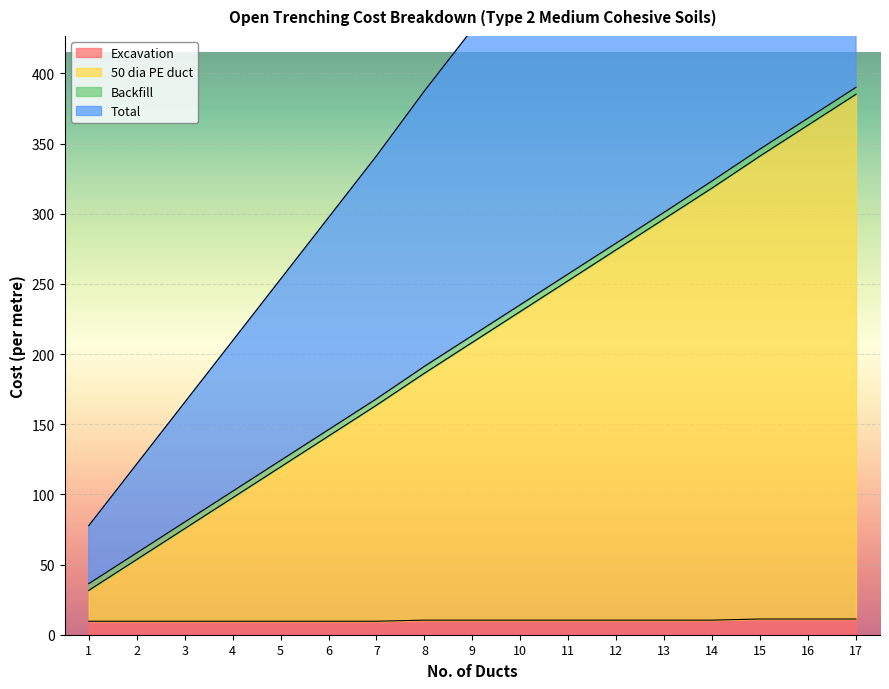

How many data points in Total are less than 431?

8